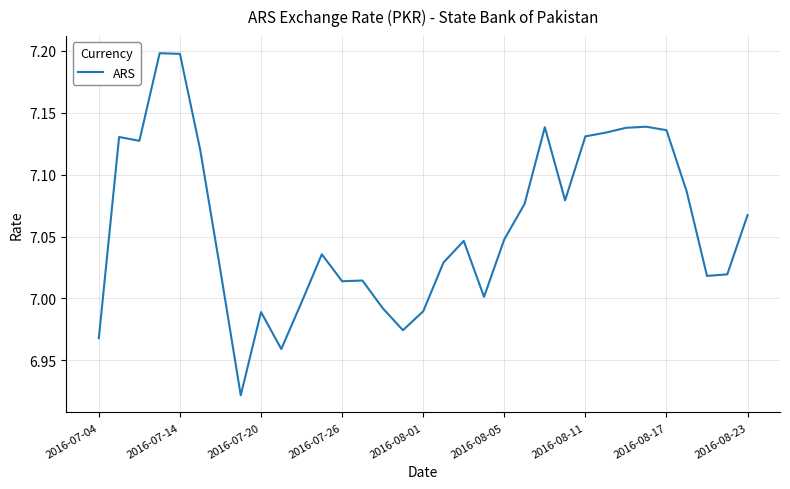

What is the maximum value shown in the chart?

7.2